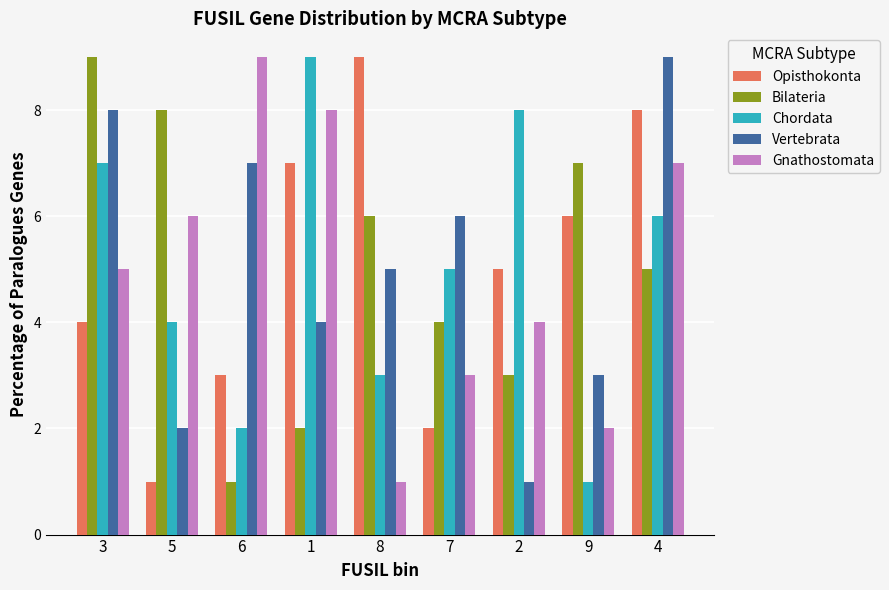

At which label does Bilateria reach its peak?

3